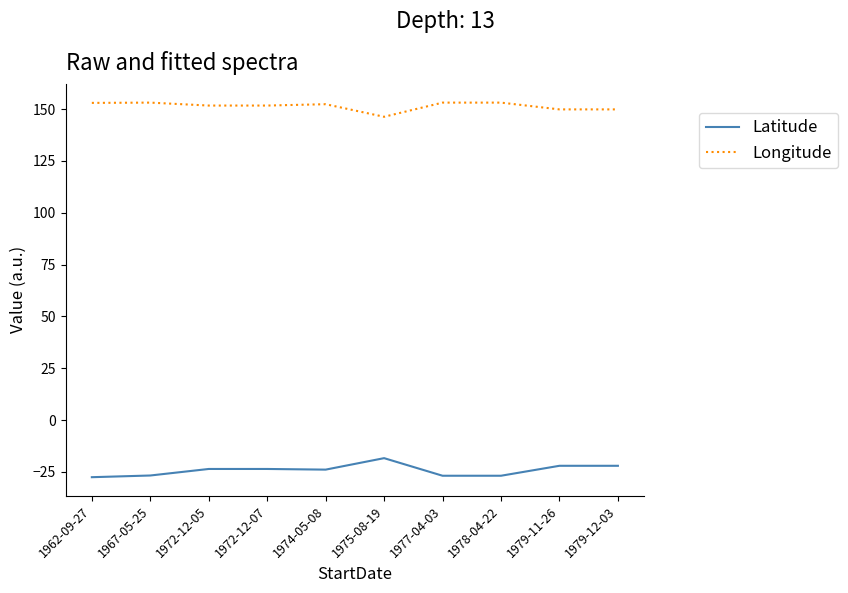

Which series has the largest total across all categories?

Longitude